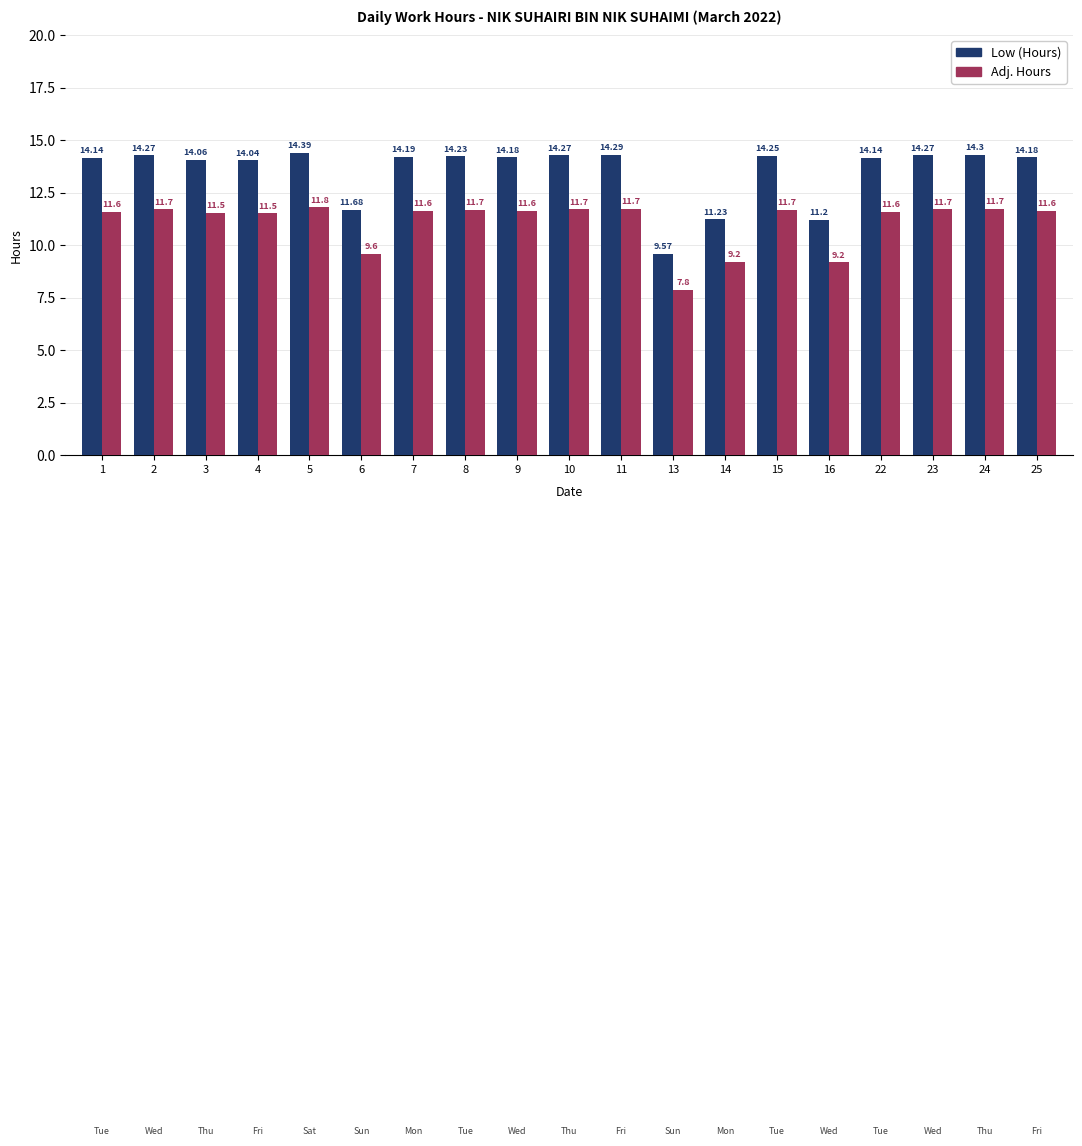

Rank the series by their average value, from highest to lowest.

Low (Hours), Adj. Hours